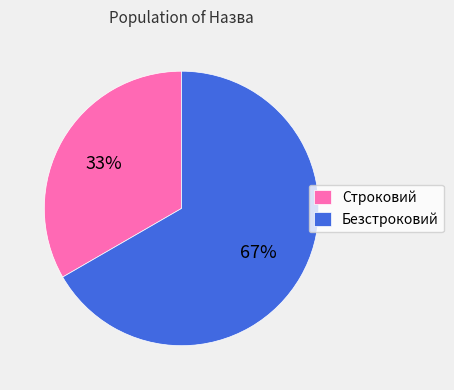

True or false: Строковий accounts for 25% of the total.

False